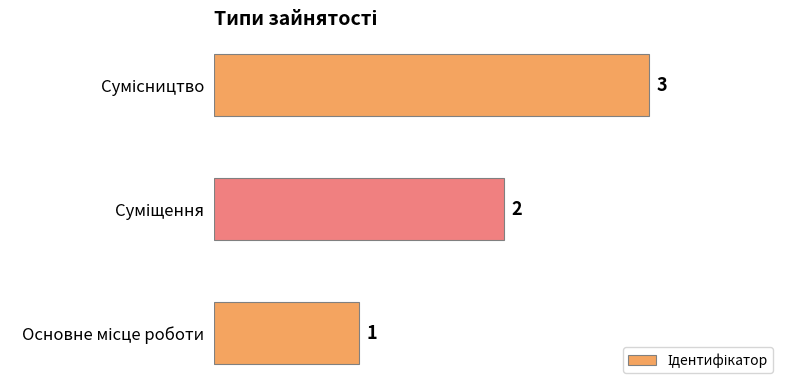

Are the bars horizontal?

Yes